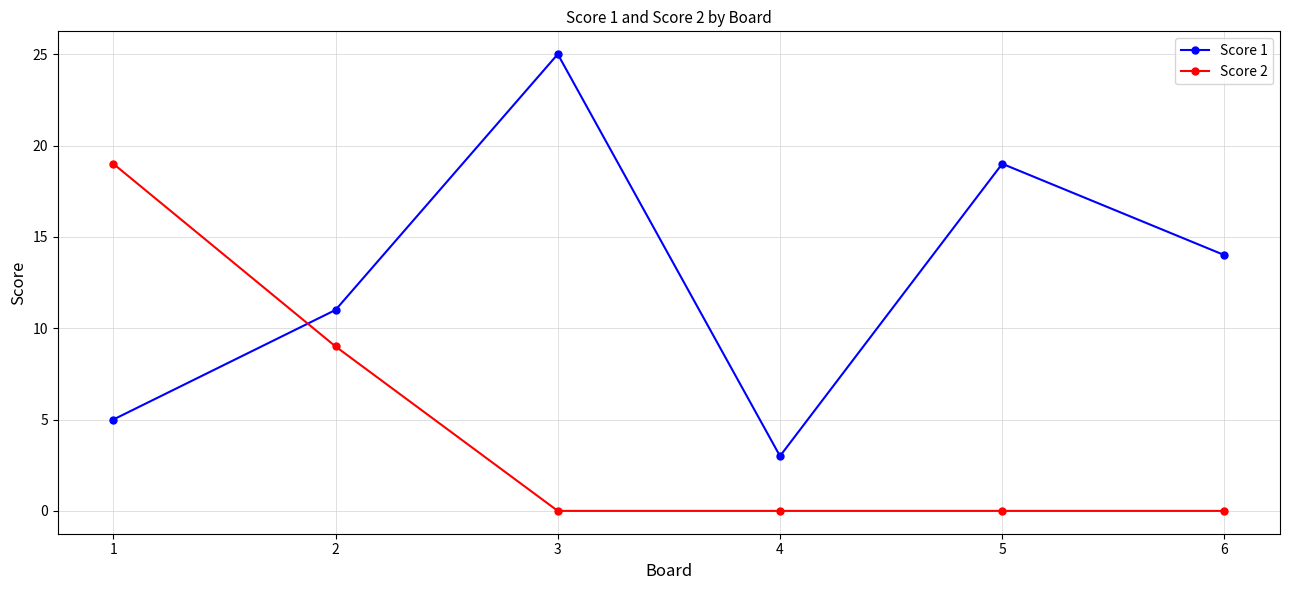

Rank the series by their maximum value, from lowest to highest.

Score 2, Score 1